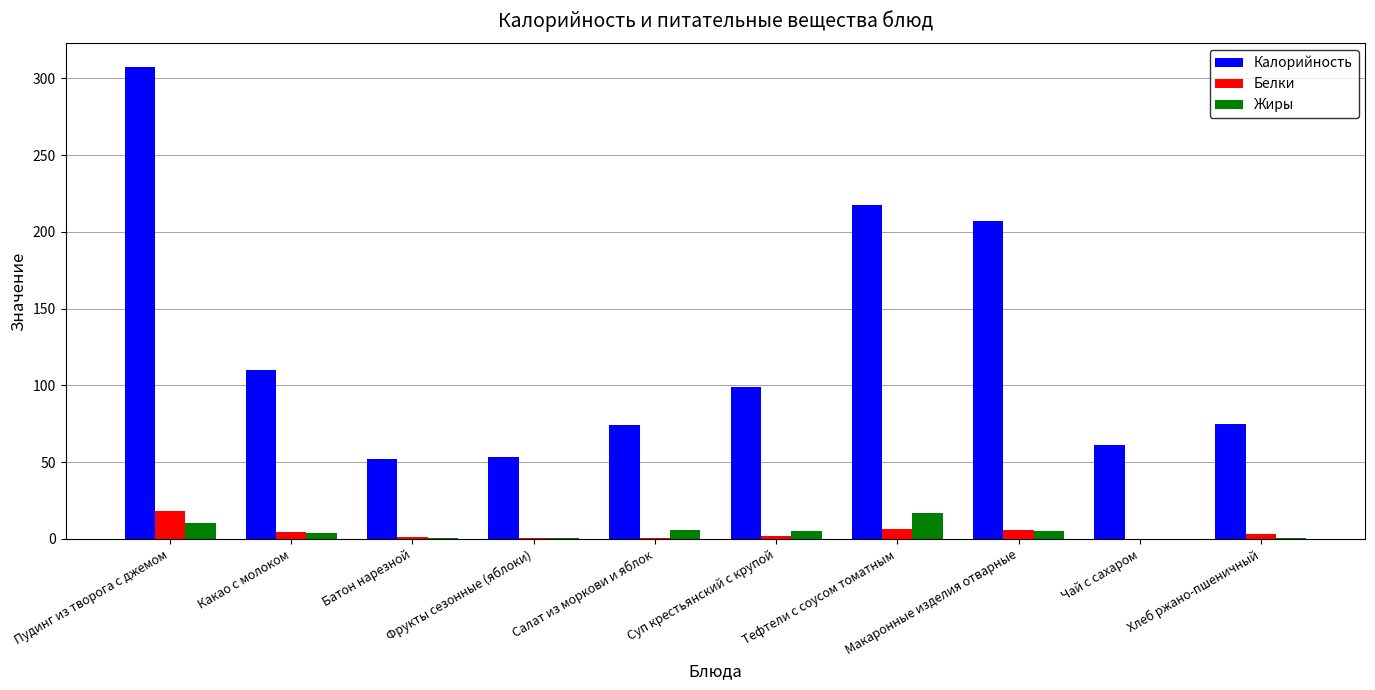

Which category has the highest value in the Белки series?

Пудинг из творога с джемом